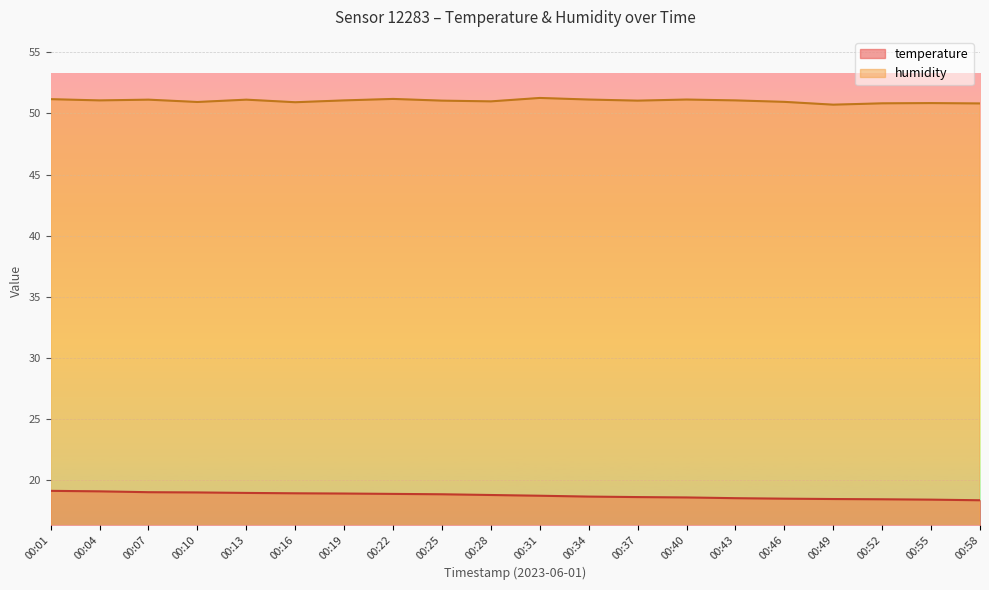

True or false: humidity and temperature intersect in this chart.

False